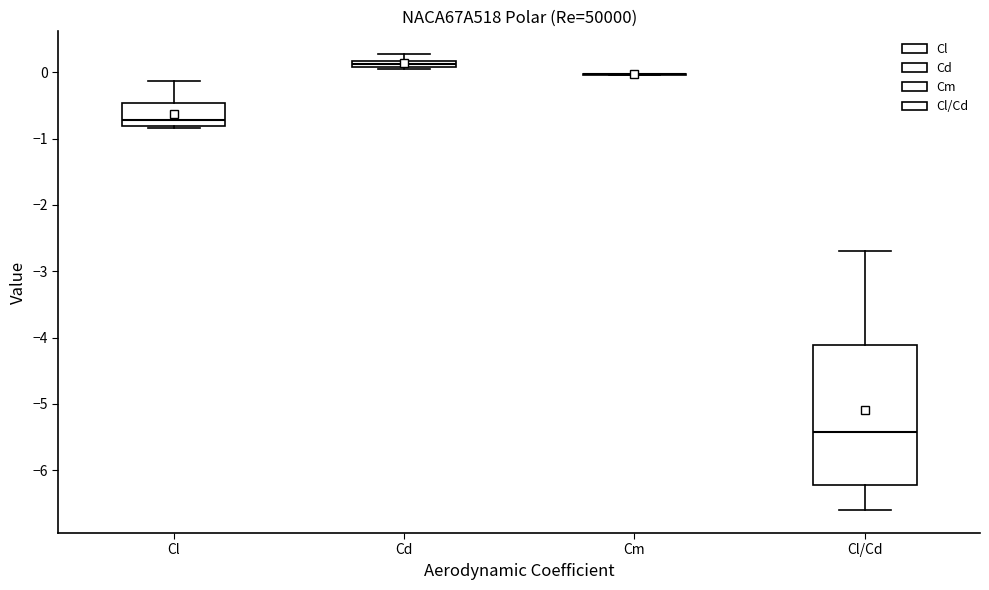

Comparing the boxes themselves (not the whiskers), which one is the tallest?

Cl/Cd